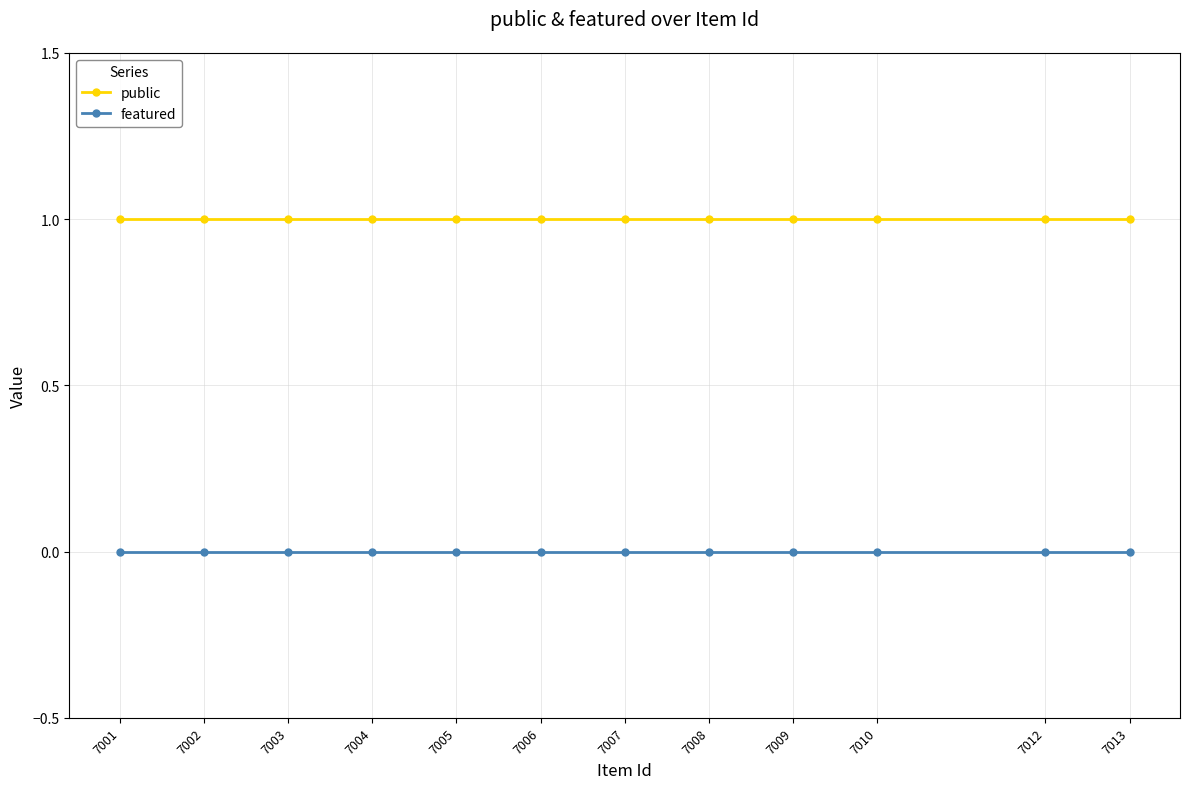

Count the number of data series in this chart.

2